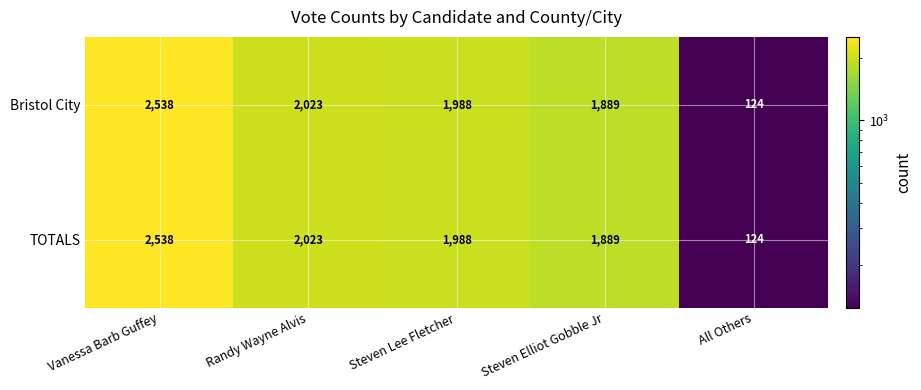

Where does the Bristol City series first go above 1988?

Vanessa Barb Guffey